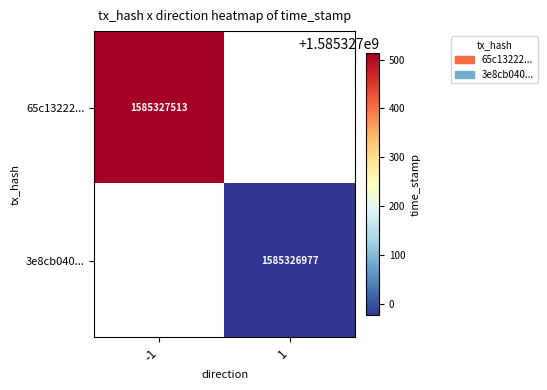

The value of 3e8cb040... at 1 is 1585326977. True or false?

True